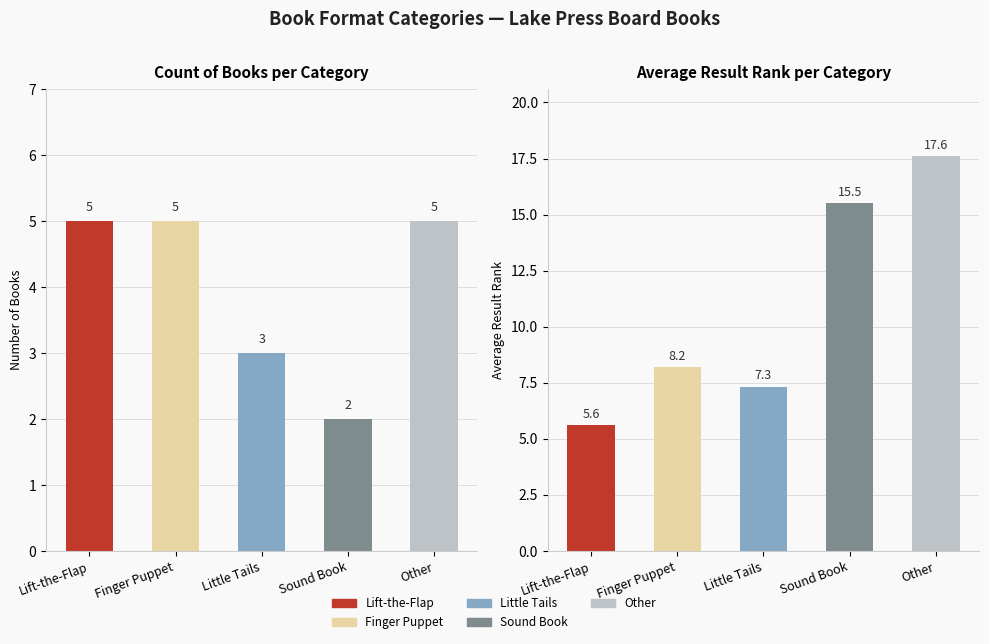

How many groups of bars are there?

5